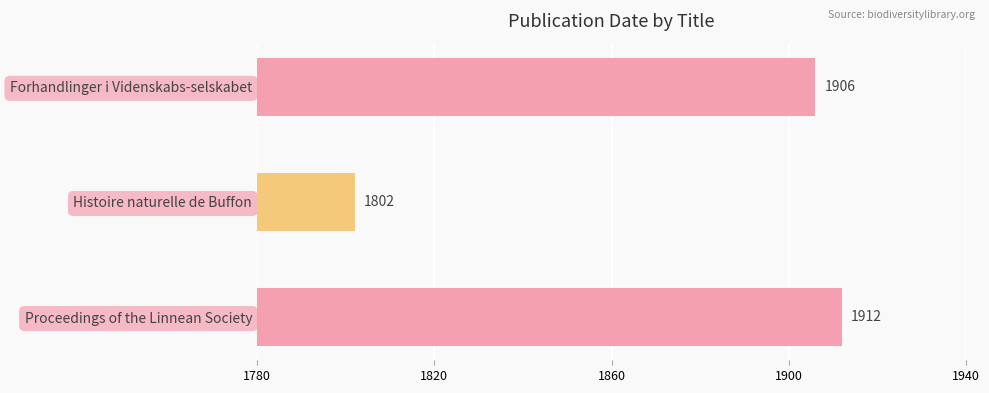

What is the change in value from Forhandlinger i Videnskabs-selskabet to Proceedings of the Linnean Society?

+6